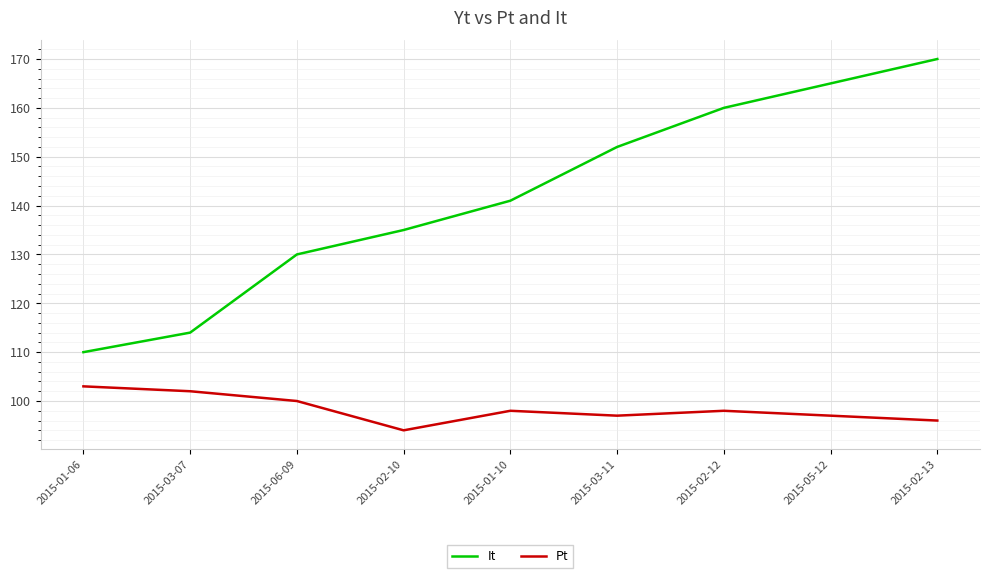

What is the average value of the Pt series?

98